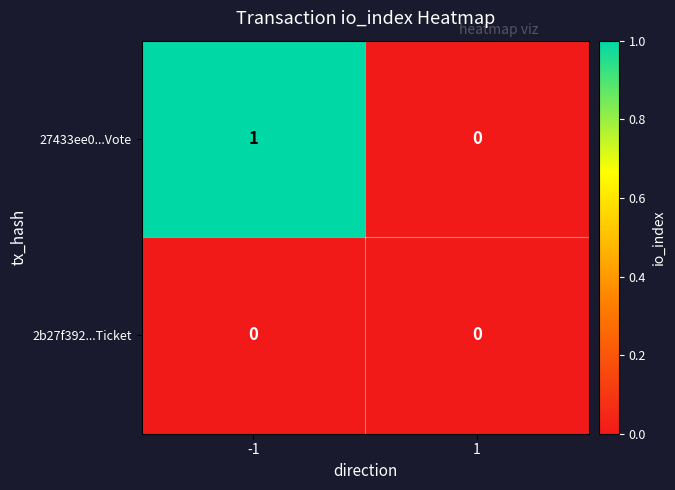

Which series has the widest spread of values?

27433ee0...Vote